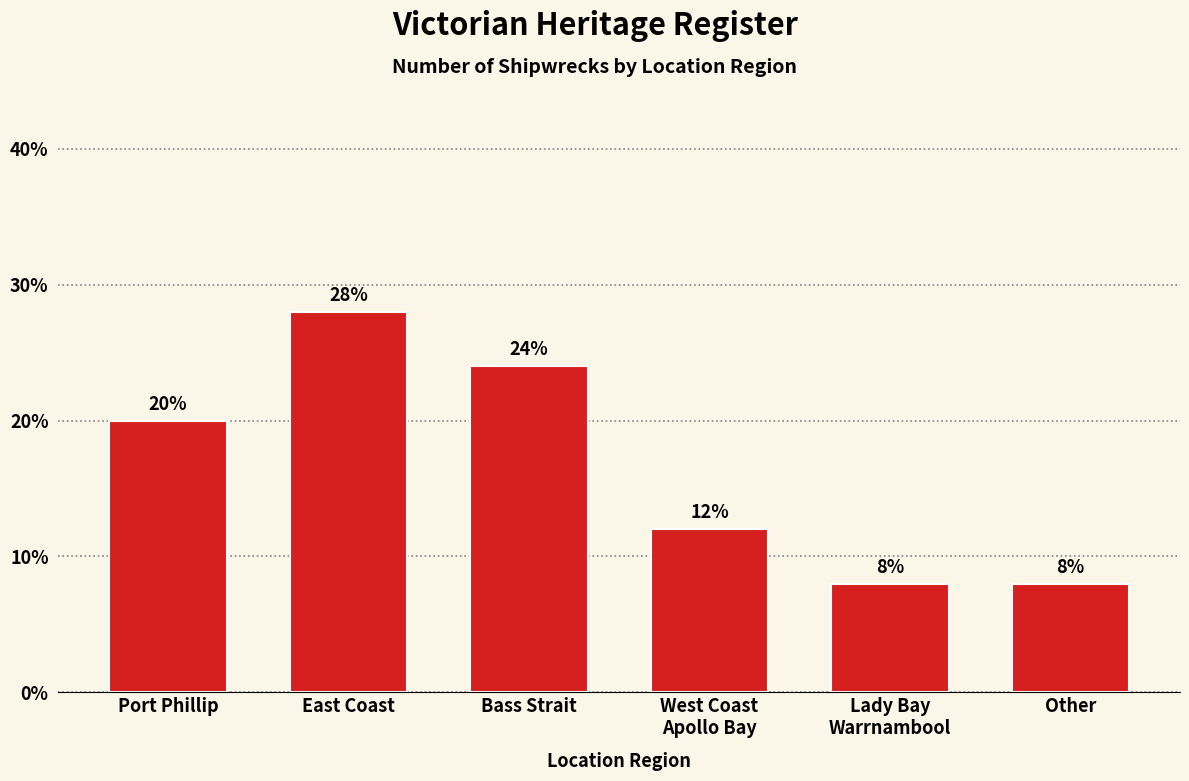

How many values are below 20?

3